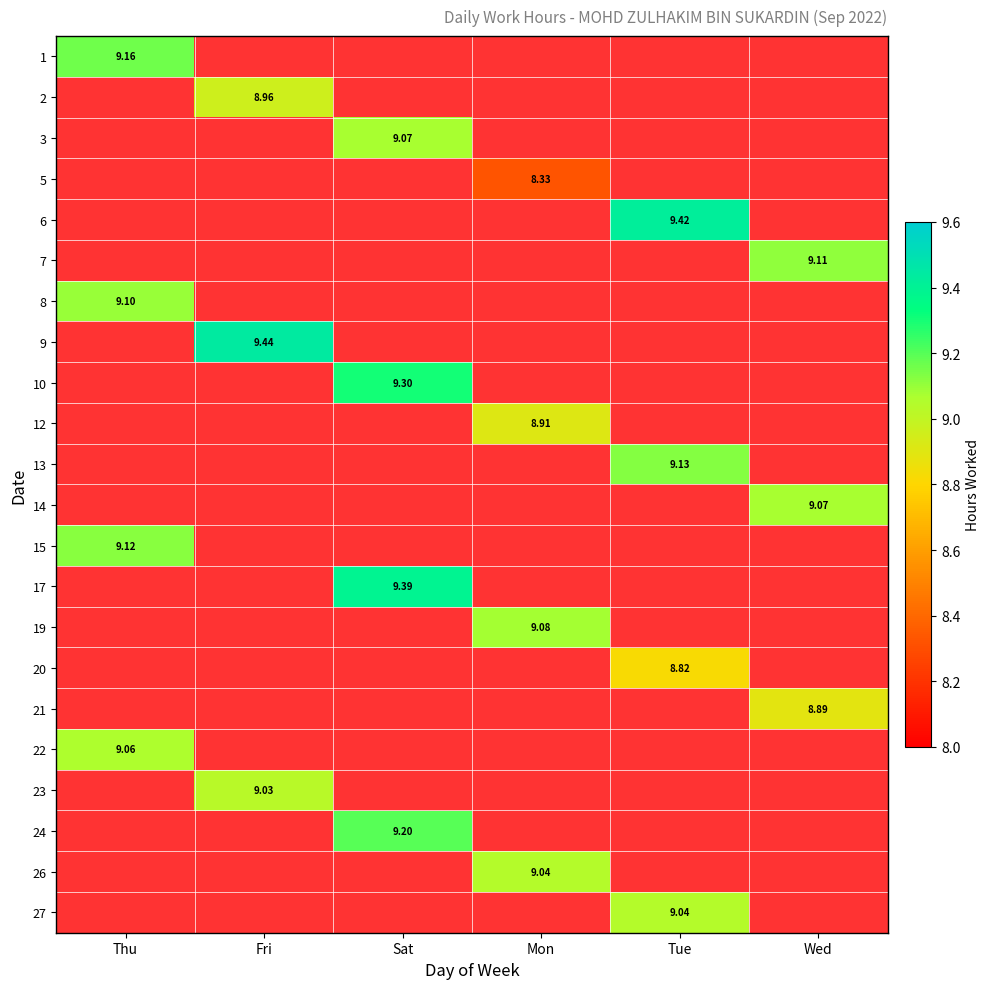

Which category has the lowest value in the 13 series?

Thu